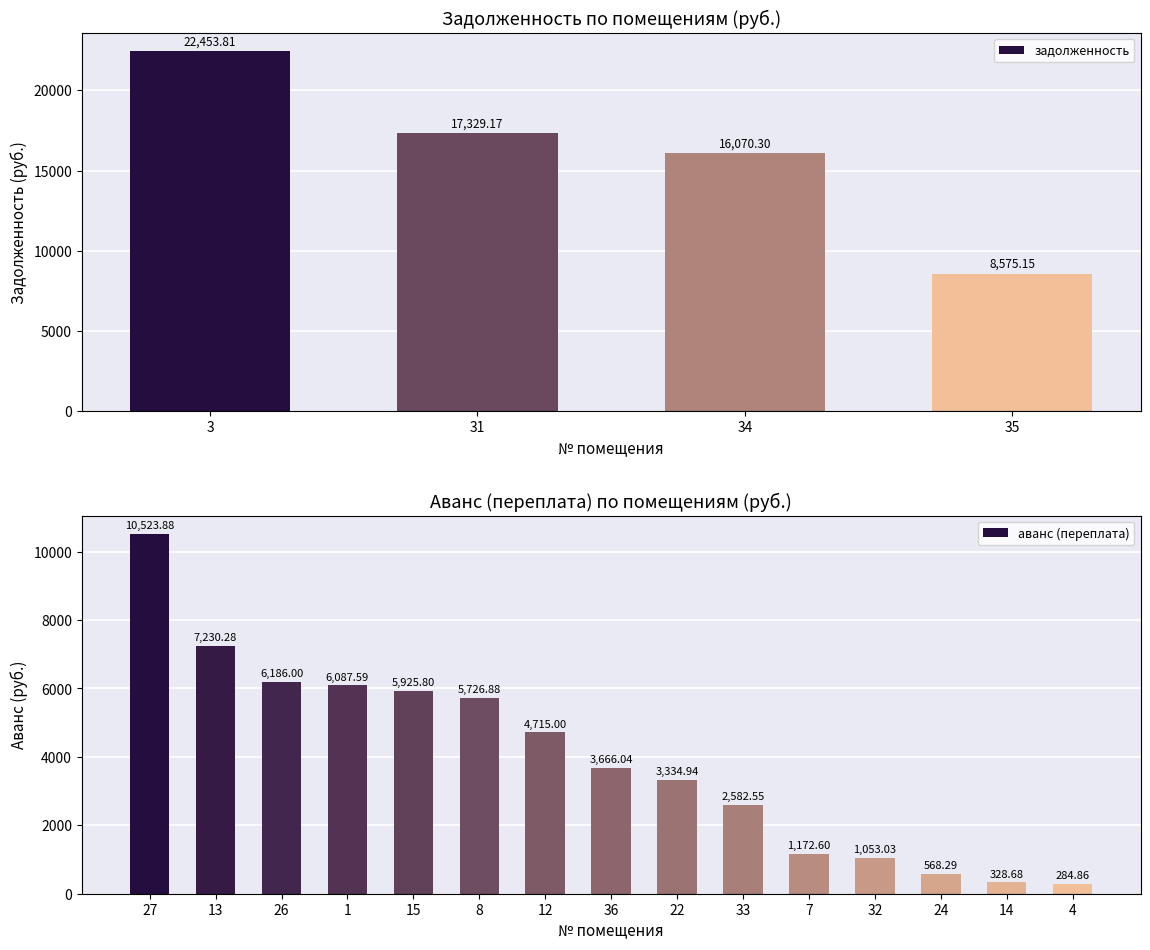

What is the sum of the аванс (переплата) values at 1 and 27?

16611.5